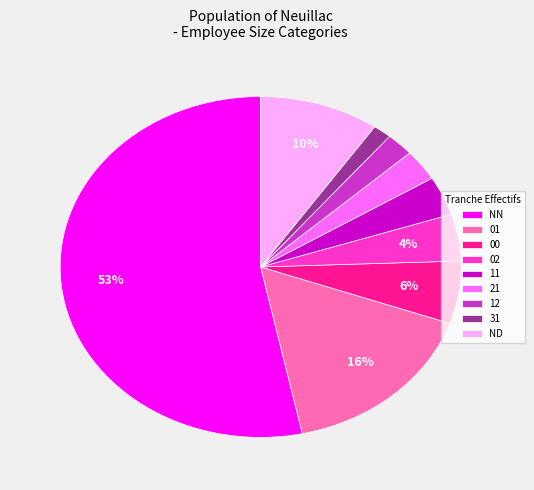

What percentage is the 01 slice, to the nearest percent?

16%